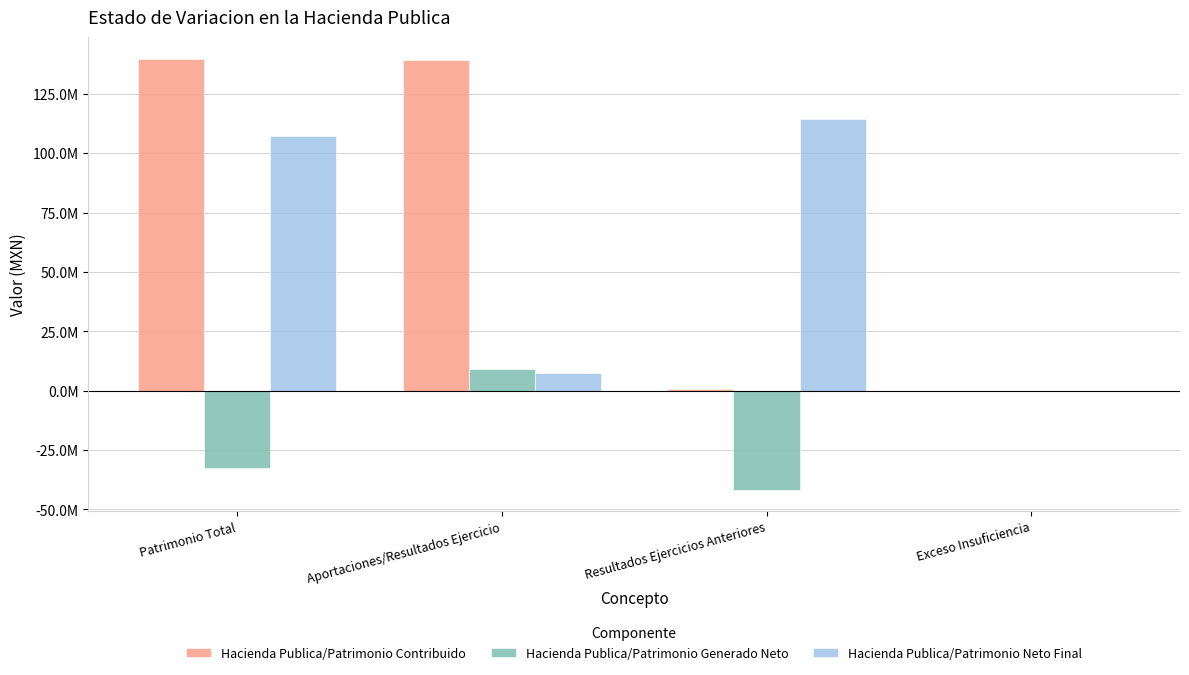

Are the bars horizontal?

No